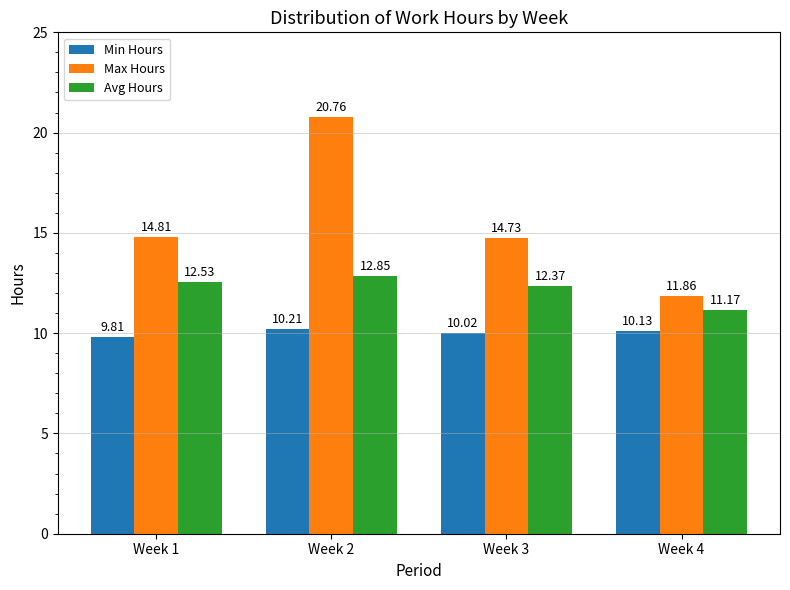

What is the difference between the maximum and second lowest values in the Avg Hours series?

0.5